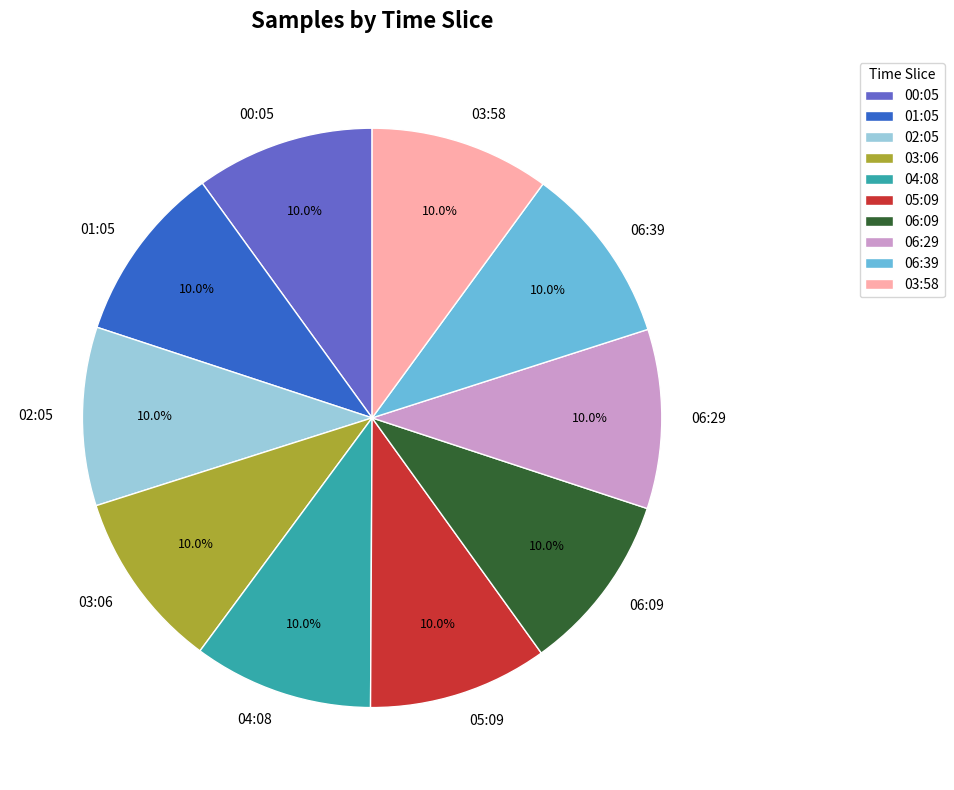

Is there a majority slice in this chart?

No